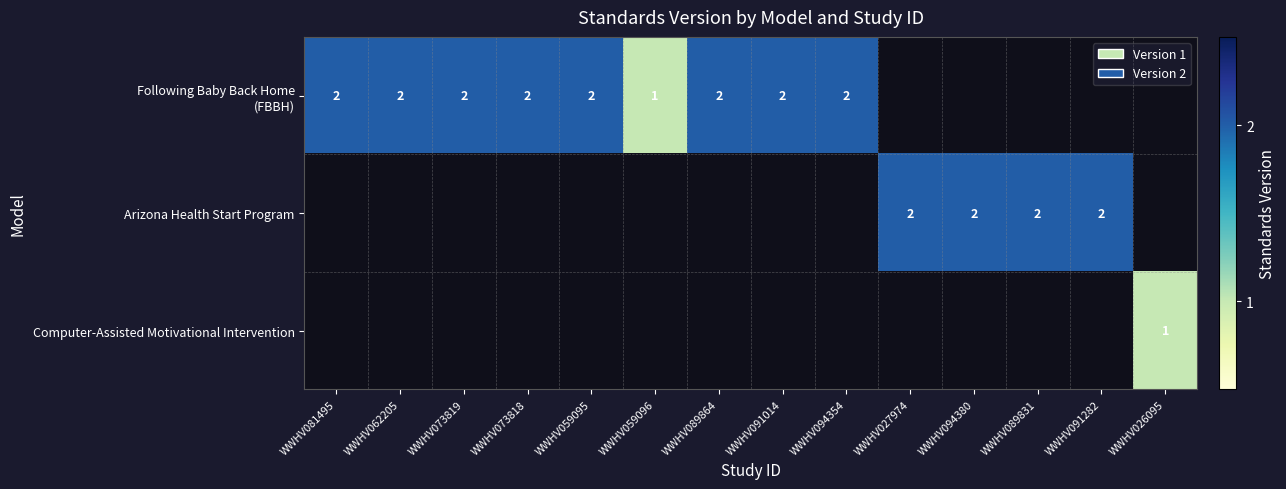

At which category is the sum across all series the highest?

WWHV081495